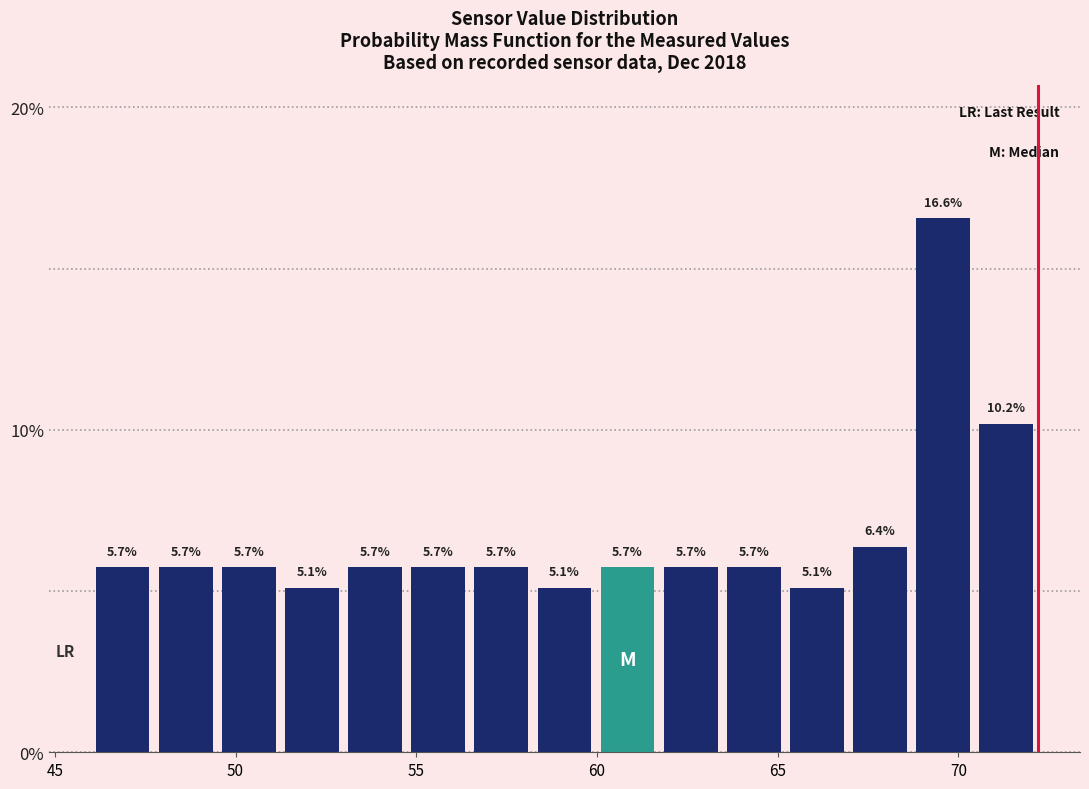

Around what value on the x-axis is the tallest bar? Give the approximate position of its centre, as read against the axis.

69.5